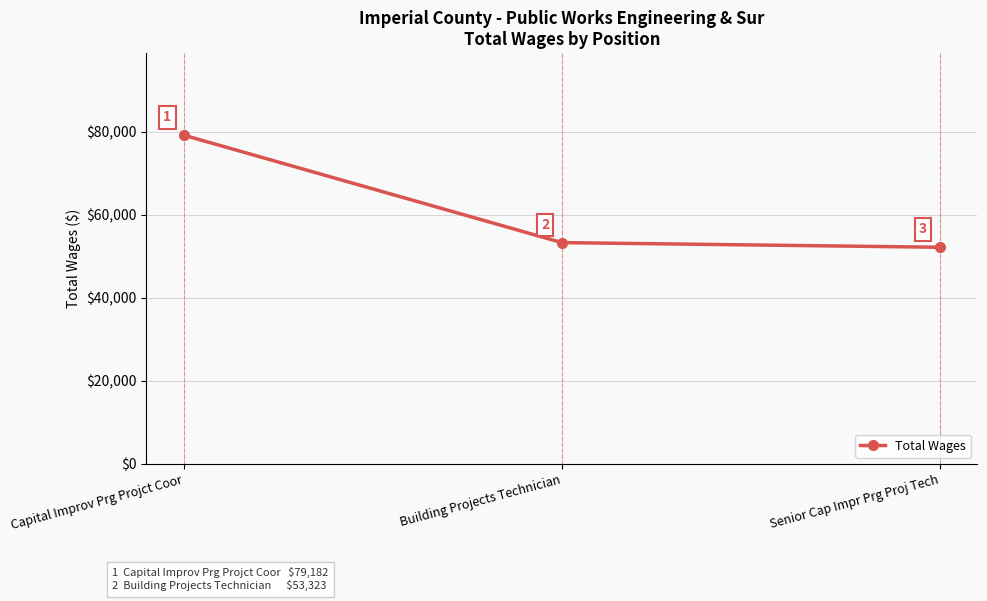

What is the label of the 3rd point from the right?

Capital Improv Prg Projct Coor